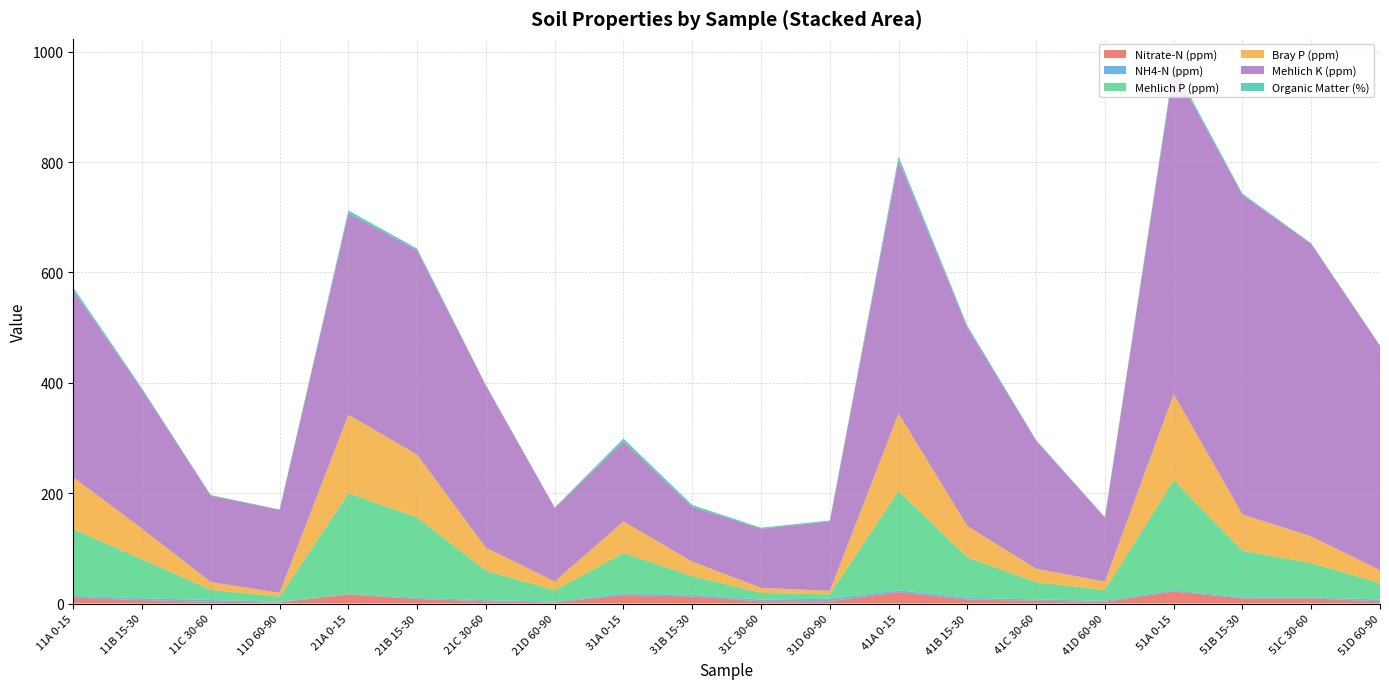

Reading left to right, transcribe all the data shown in this chart.

Nitrate-N (ppm): 10.4	6.1	3.1	2.0	16.5	8.2	4.1	2.0	15.1	12.7	4.2	4.2	20.7	7.3	5.1	3.0	21.7	9.2	9.1	4.0
NH4-N (ppm): 3.4	3.4	3.4	1.1	1.2	2.2	2.1	1.2	3.2	3.1	3.0	4.5	3.3	3.3	2.2	2.2	2.3	2.2	2.2	3.3
Mehlich P (ppm): 120.7	70.8	18.2	9.2	182.2	145.5	53.3	20.7	73.2	33.8	12.0	8.0	179.9	73.0	31.3	19.4	199.6	84.1	62.0	29.7
Bray P (ppm): 94.3	55.3	14.2	7.2	142.3	113.7	41.7	16.2	57.2	26.4	9.4	6.2	140.5	57.0	24.4	15.2	155.9	65.7	48.5	23.2
Mehlich K (ppm): 338.9	251.9	156.6	150.2	365.1	370.7	293.8	133.5	144.6	99.2	107.0	125.9	458.8	359.6	232.1	116.2	589.6	579.1	530.0	406.9
Organic Matter (%): 5.1	2.6	1.1	0.8	5.1	3.1	1.2	0.5	5.6	3.5	1.9	1.7	7.3	3.5	1.5	0.6	5.7	2.6	1.2	0.6